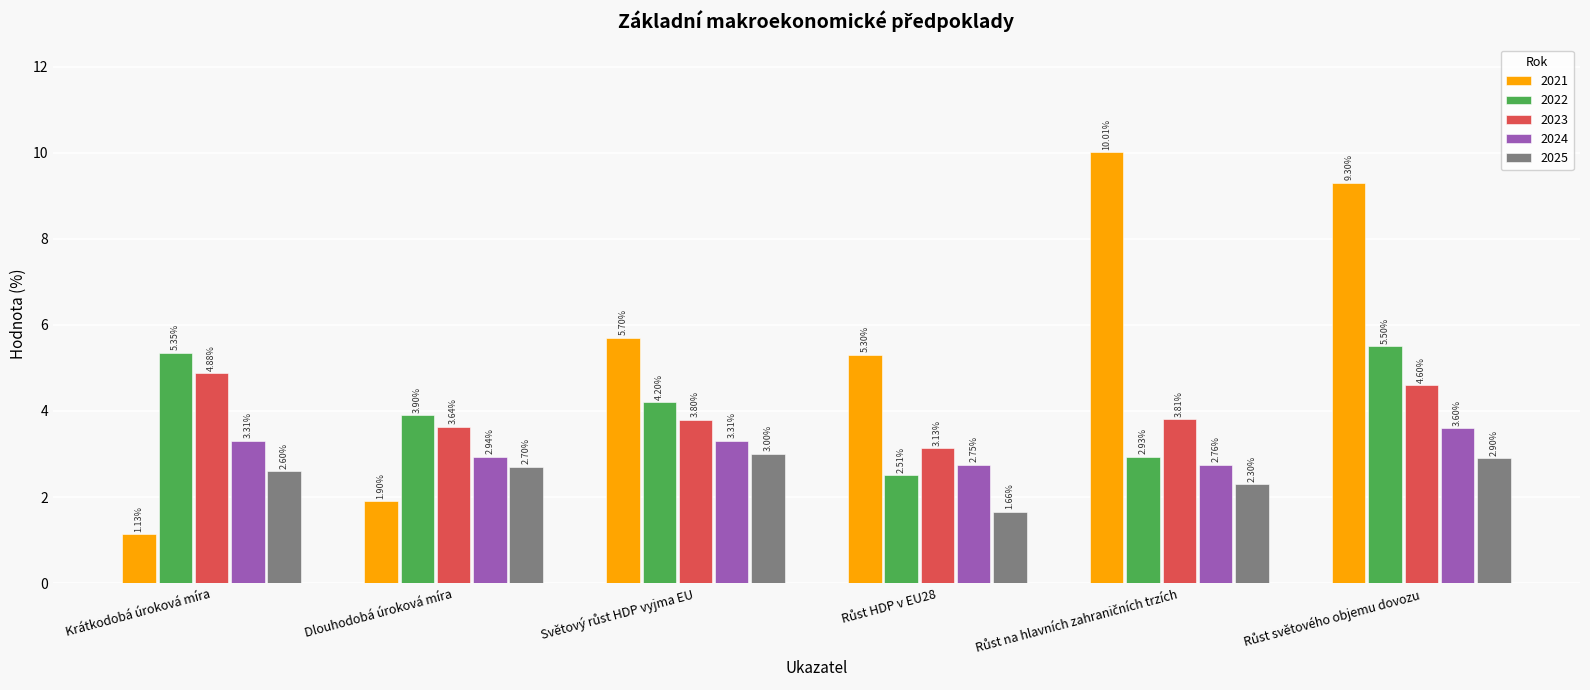

What is the minimum value for 2022?

2.5